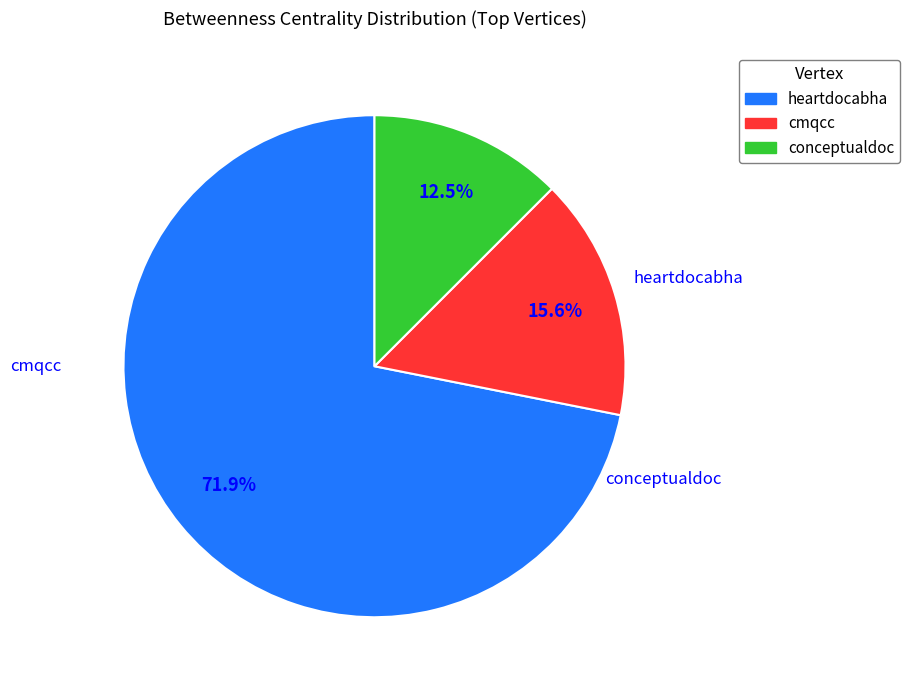

Which slice is the largest?

heartdocabha